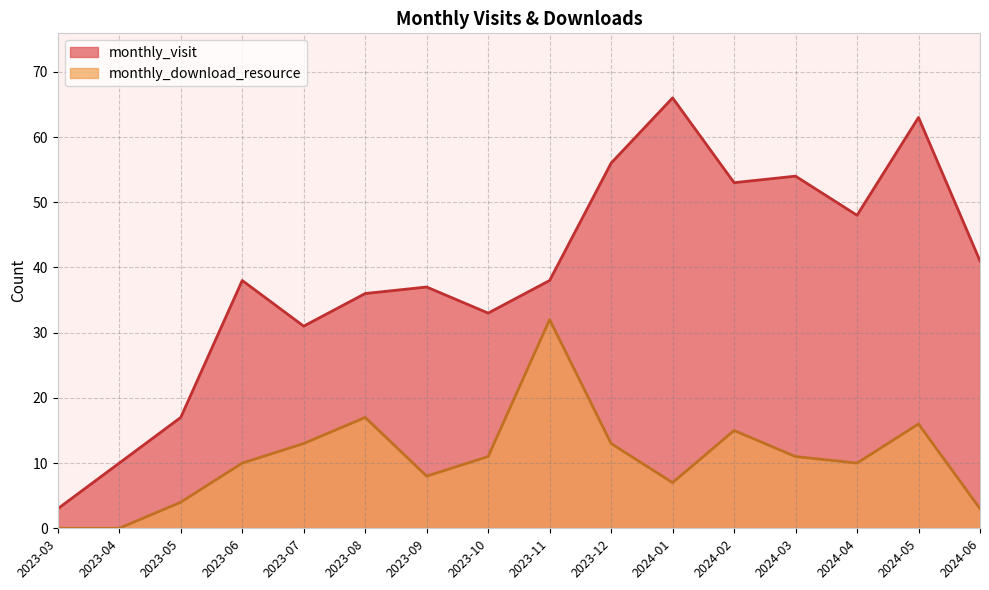

What position from the right is 2023-03?

16